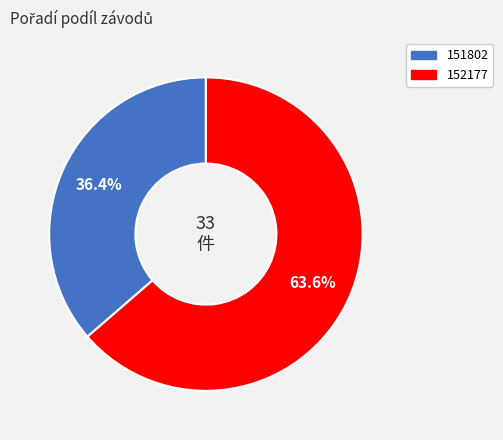

Rank the categories by value from highest to lowest.

152177, 151802